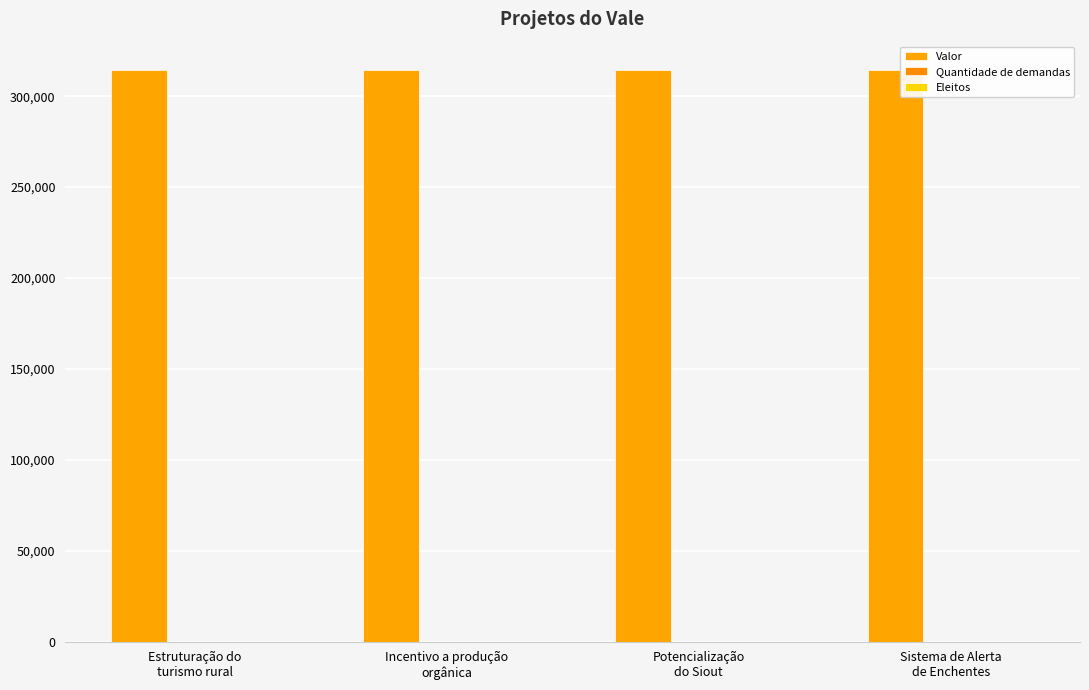

What value does the Valor series have at Estruturação do
turismo rural?

314285.7